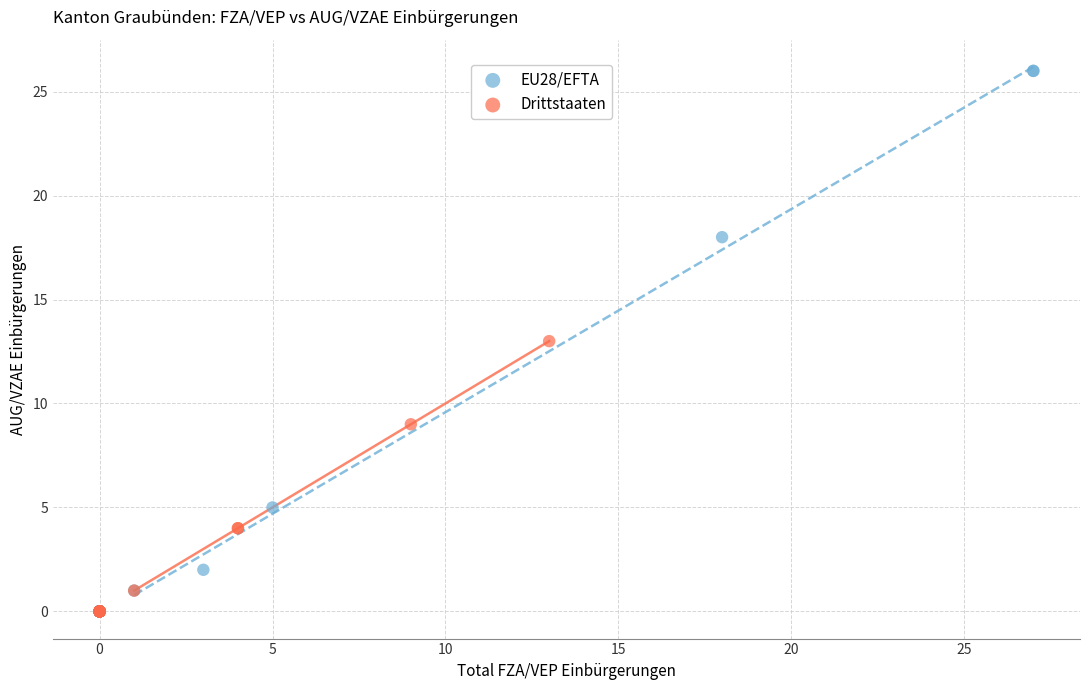

Which series contains the highest Y value?

EU28/EFTA